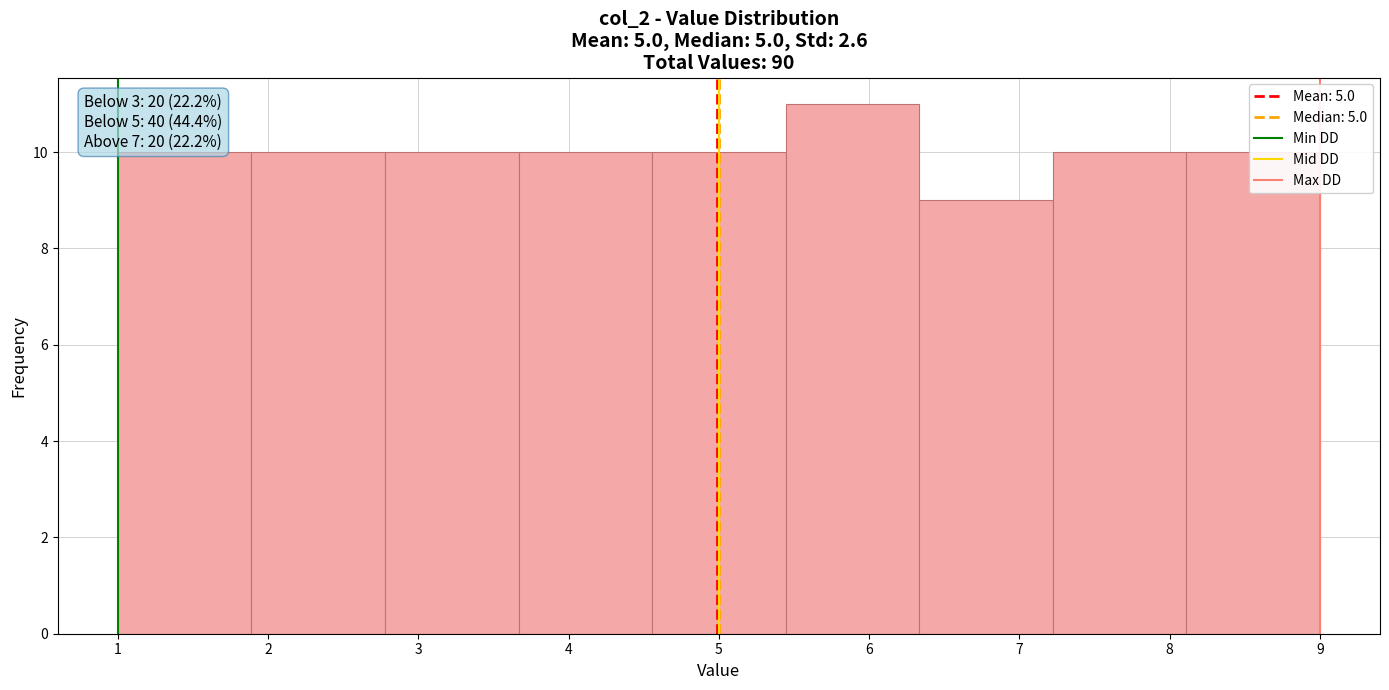

Over which range of the x-axis is the bar tallest?

5.4 to 6.3